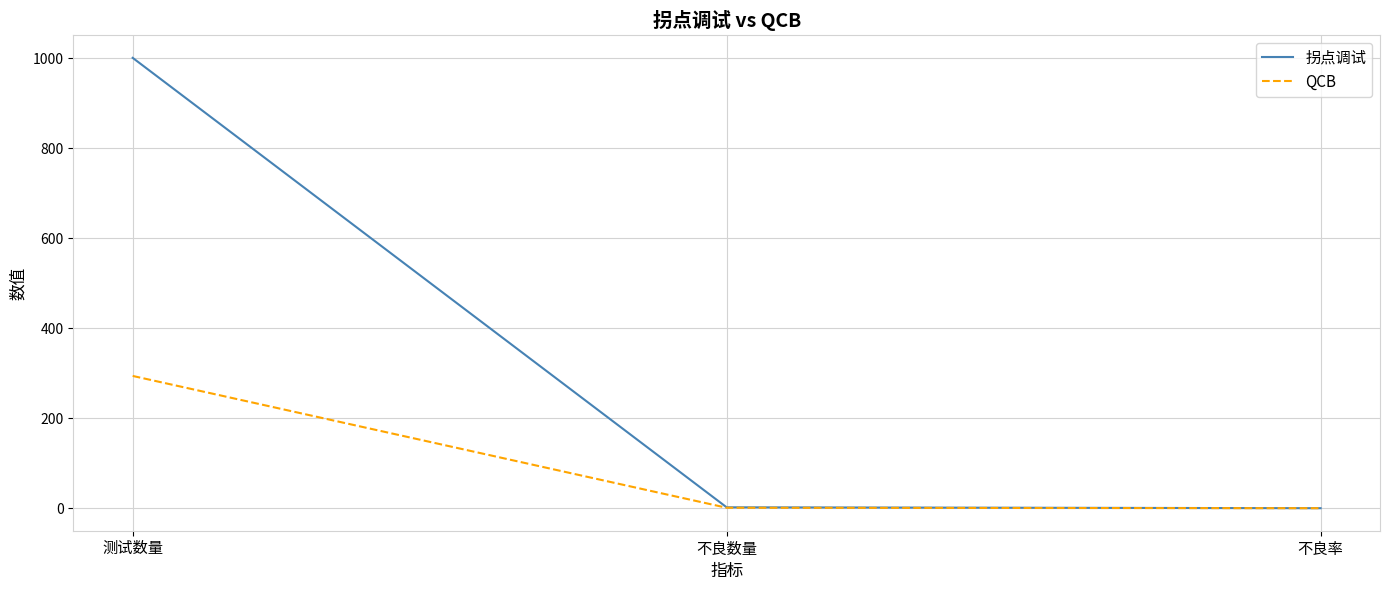

Is this an area chart (filled region under the line)?

No